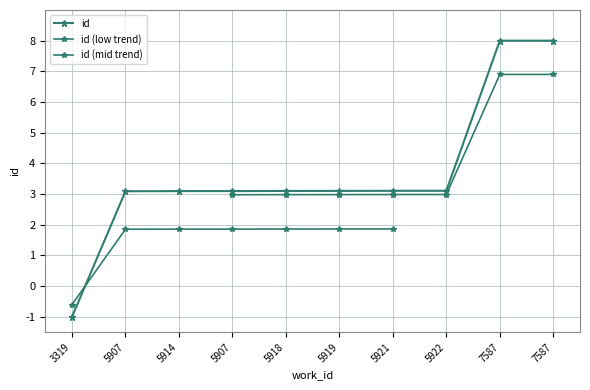

What is the ratio of the value at 5922 to the value at 7587?

0.4